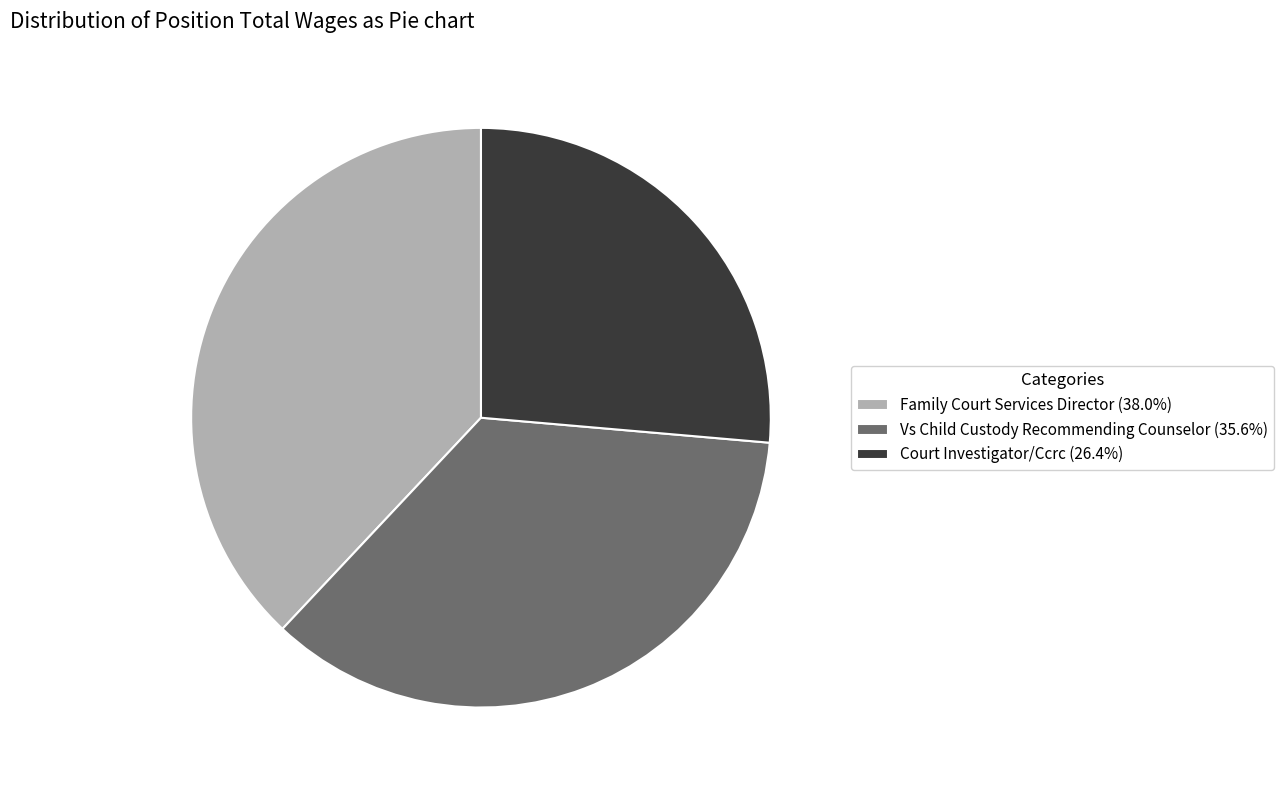

Count the number of slices in the pie.

3